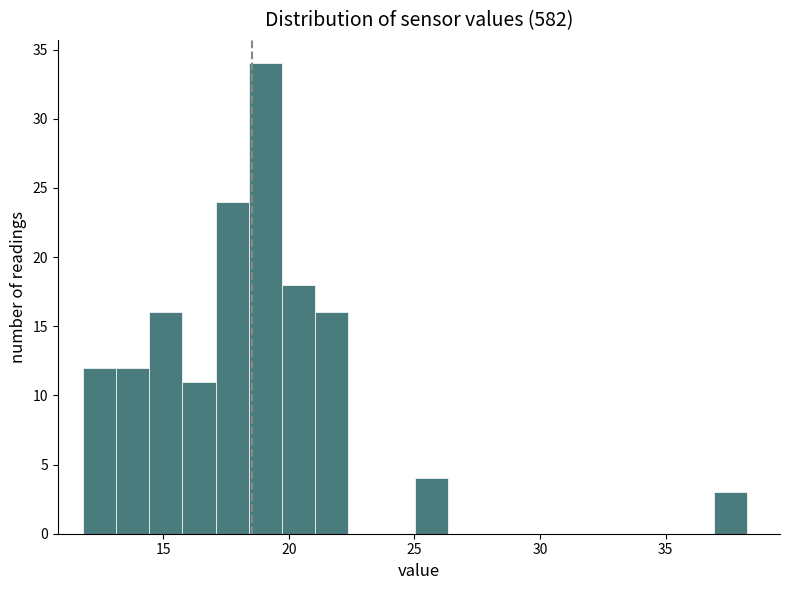

Read against the x-axis, roughly where is the centre of the tallest bar?

19.0